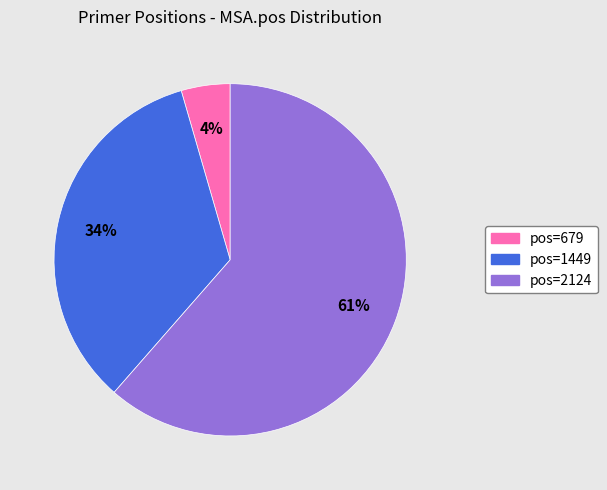

Which slice is the smallest?

pos=679